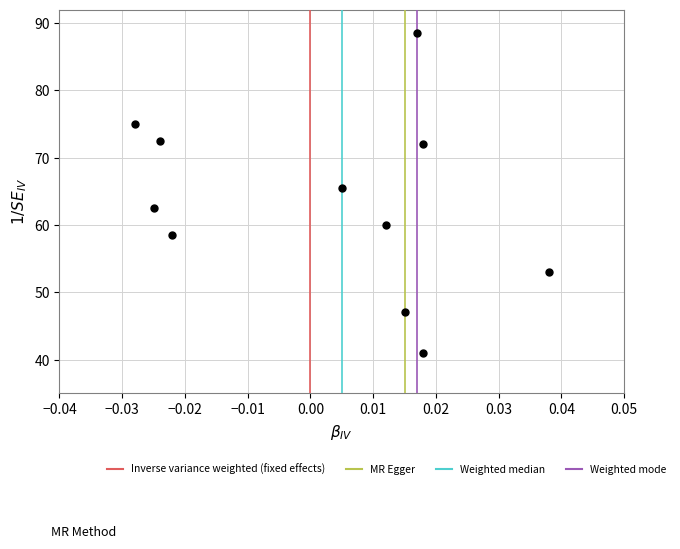

What is the average Y value?

63.2